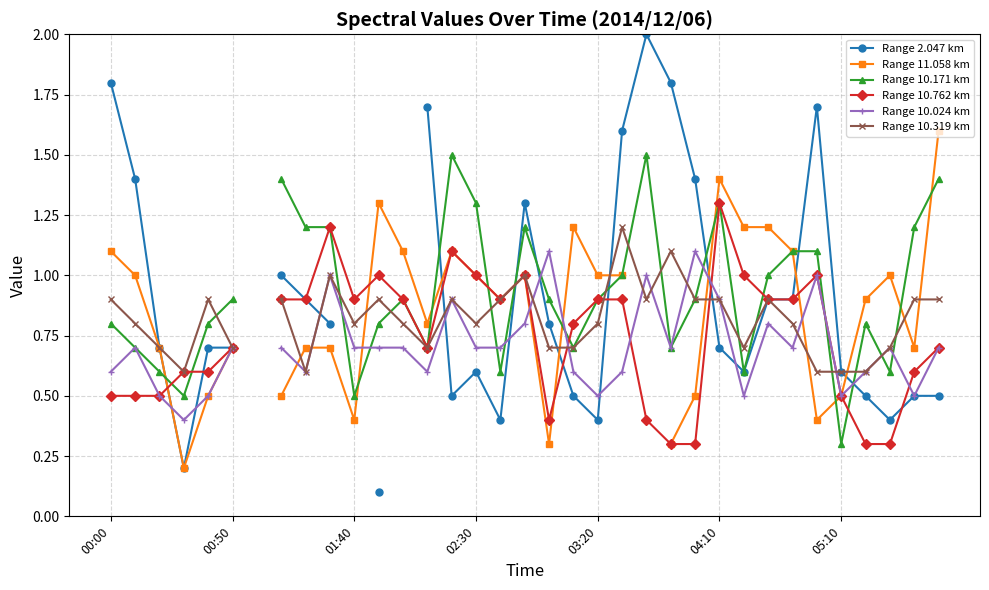

How many lines are shown in the chart?

6